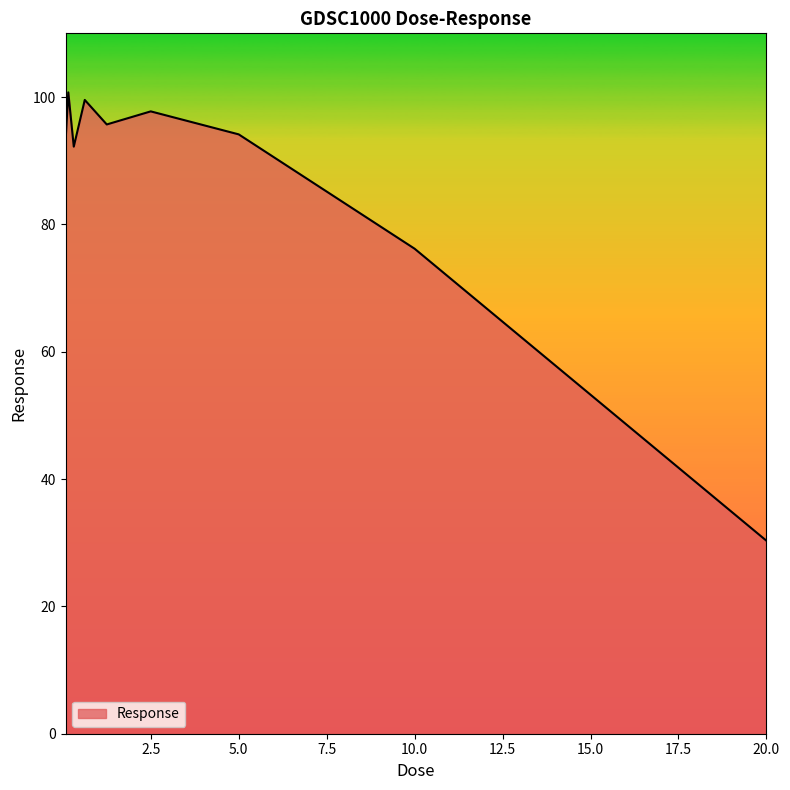

What is the minimum value shown in the chart?

30.3